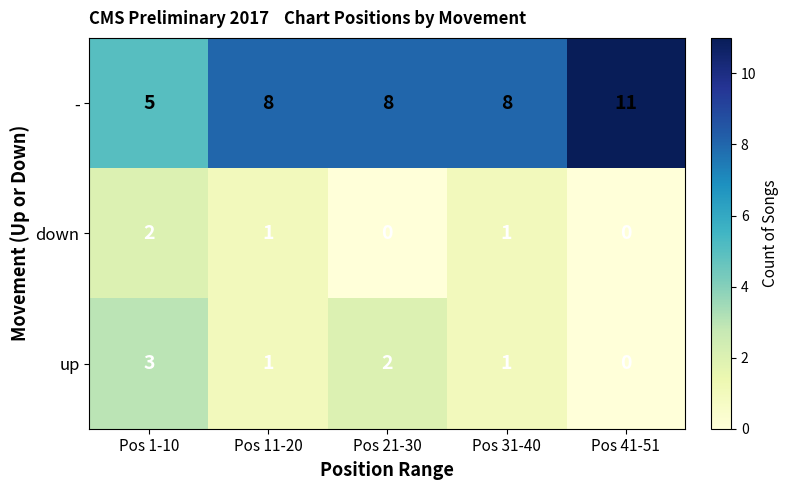

What is the total value across all series at Pos 11-20?

10